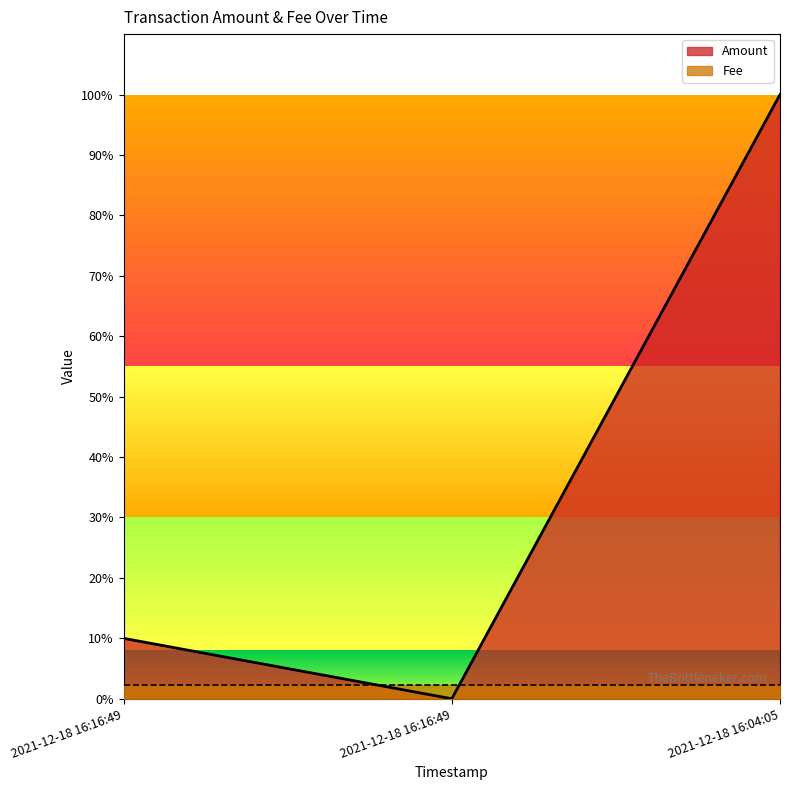

List the labels in order of value, largest first.

2021-12-18 16:04:05, 2021-12-18 16:16:49, 2021-12-18 16:16:49